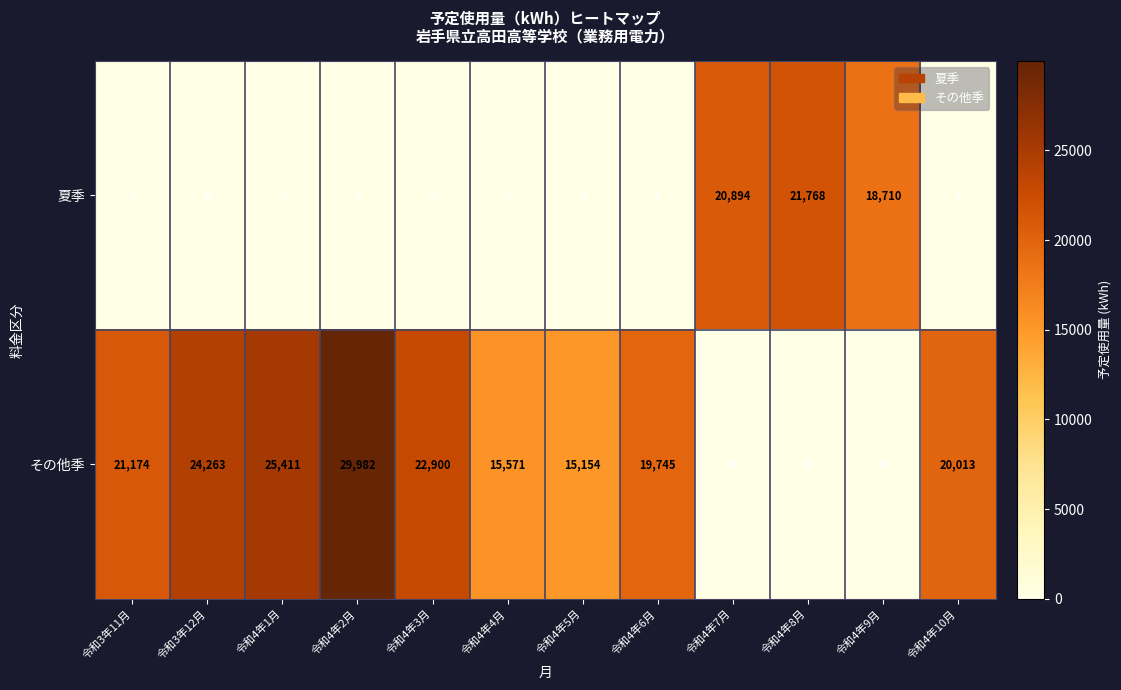

Which series has the largest total across all categories?

その他季